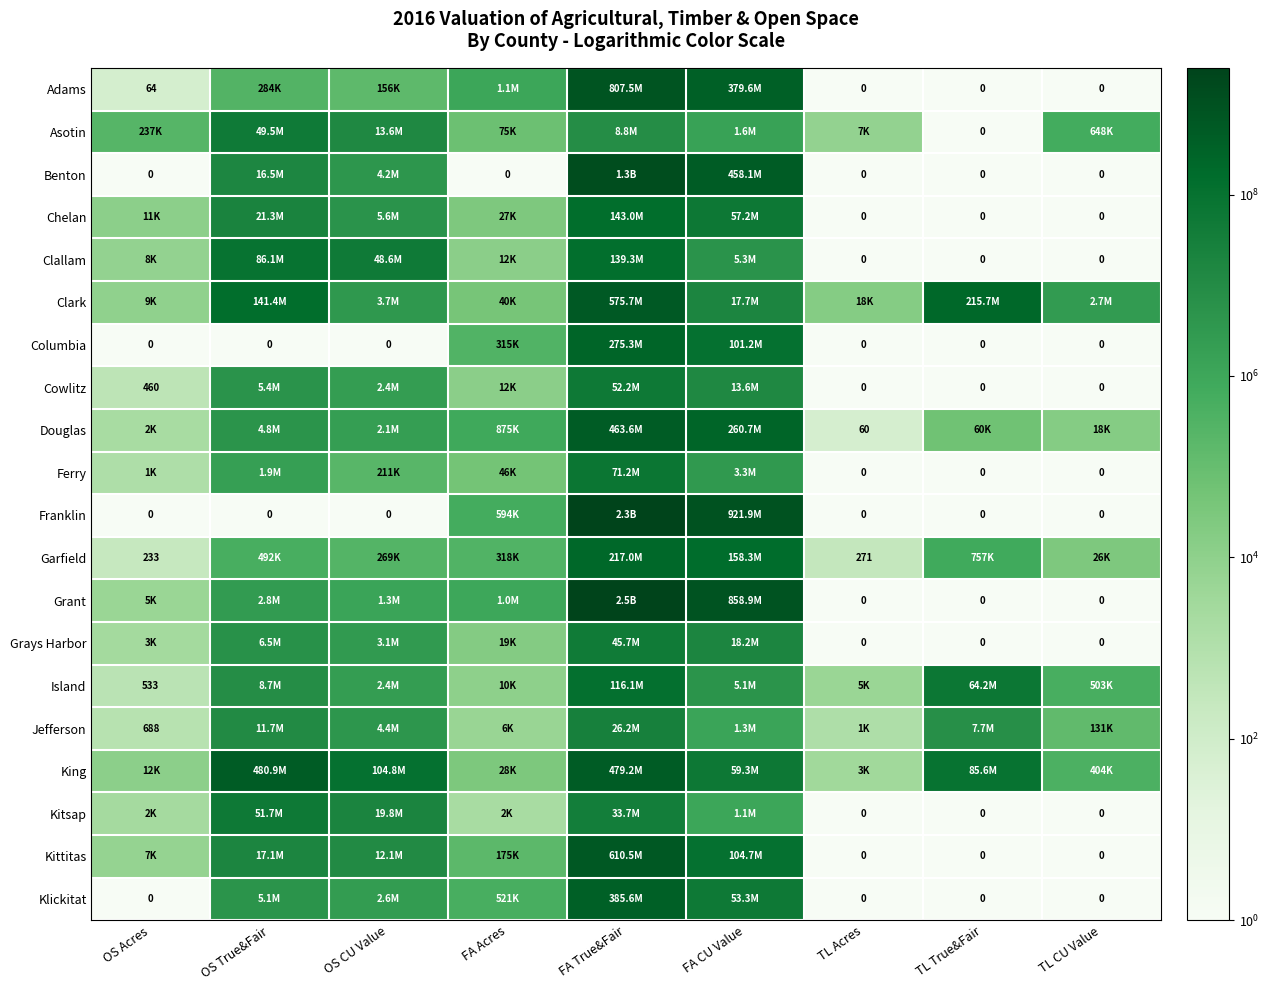

The value of Clallam at OS Acres is 7753.0. True or false?

True